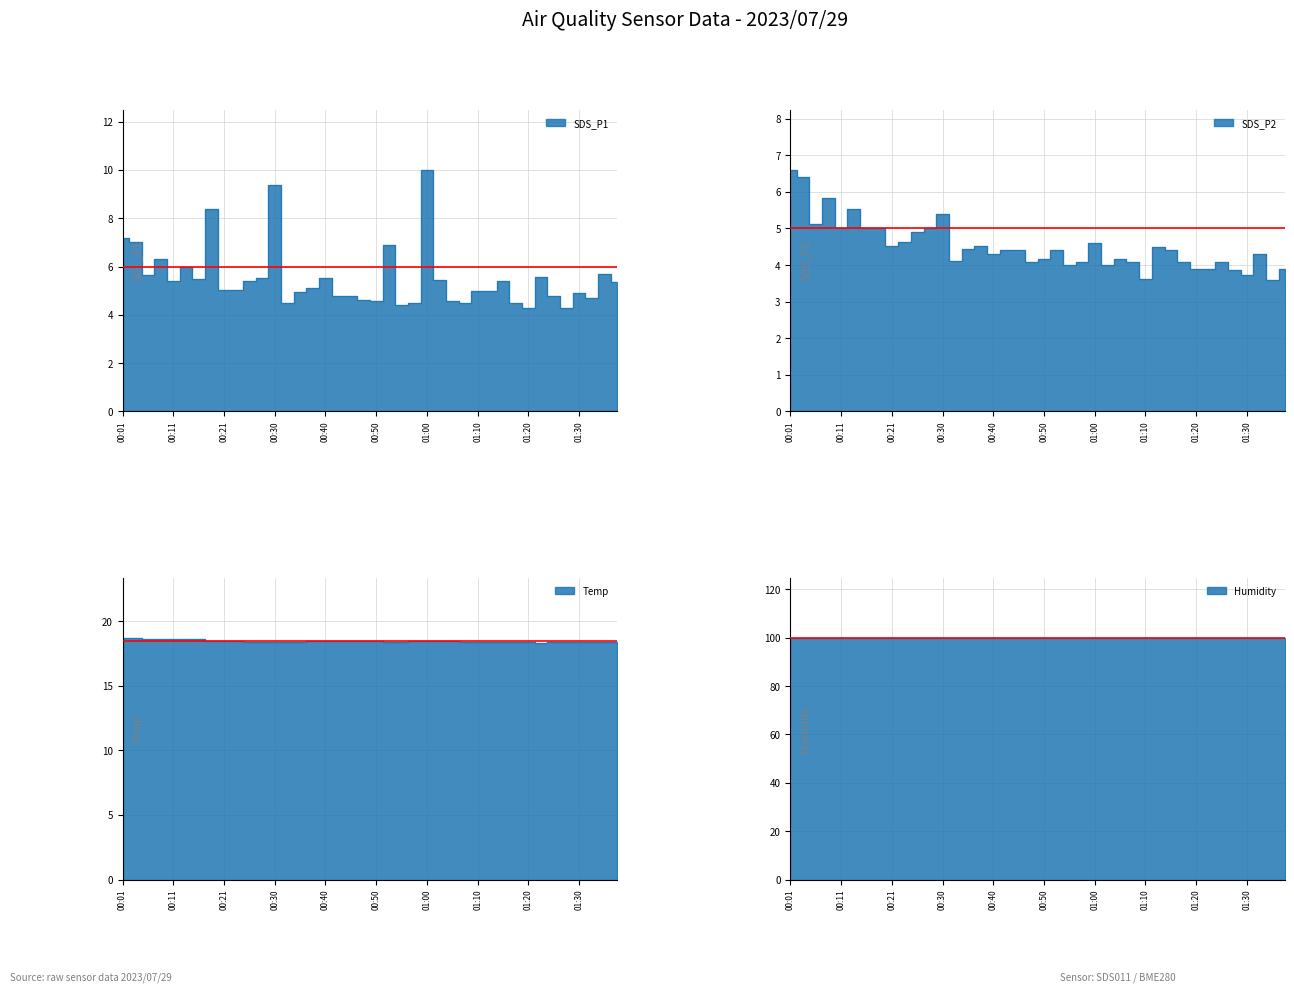

Where is SDS_P1 nearest to the value 7?

00:03